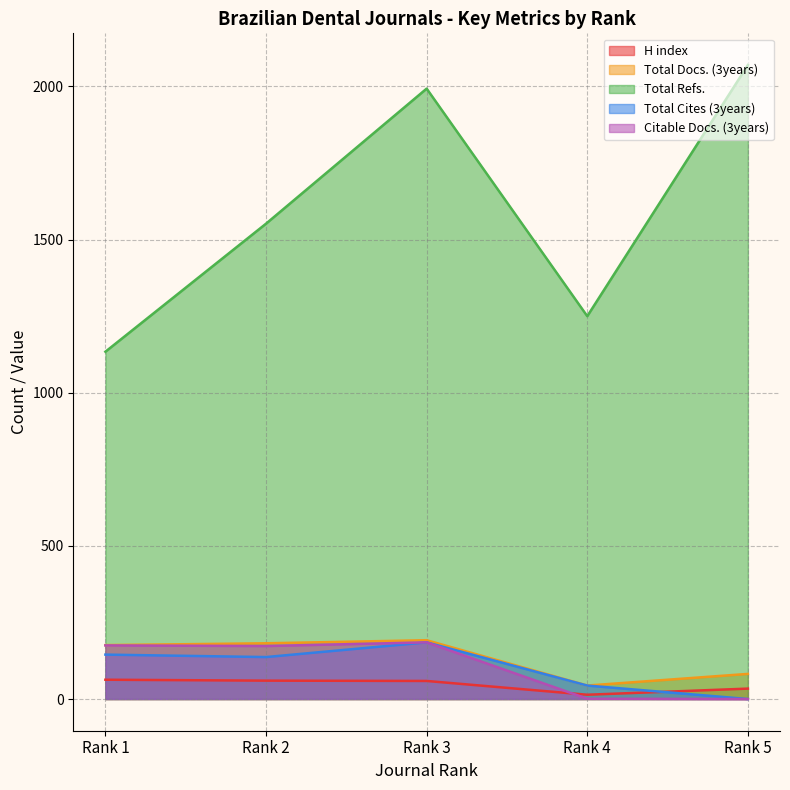

What is the difference between the second highest and minimum values in the Total Docs. (3years) series?

138